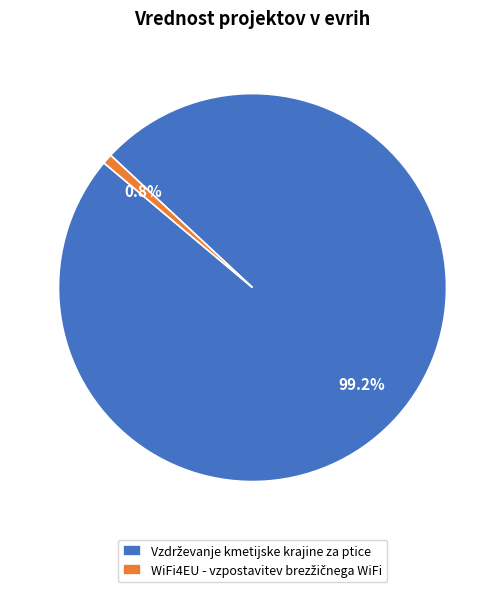

Is there any slice that represents more than half of the pie?

Yes